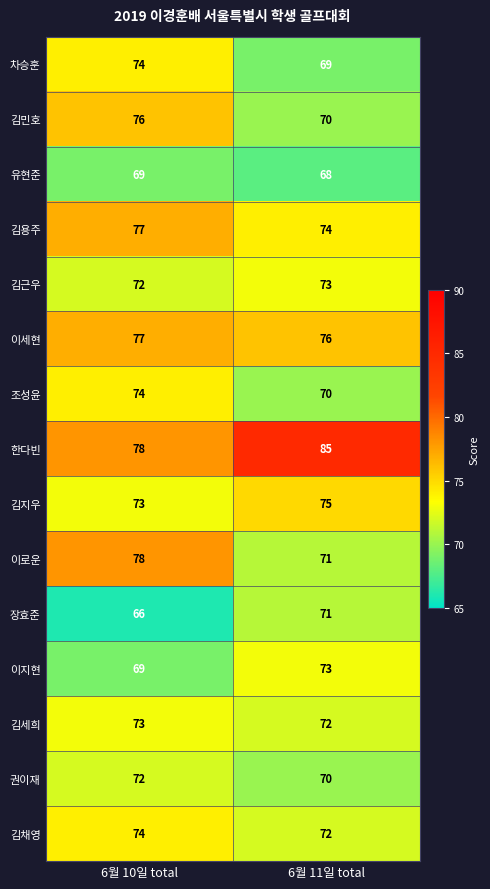

Reading right to left, extract all data points from this chart.

차승훈: 69	74
김민호: 70	76
유현준: 68	69
김용주: 74	77
김근우: 73	72
이세현: 76	77
조성윤: 70	74
한다빈: 85	78
김지우: 75	73
이로운: 71	78
장효준: 71	66
이지현: 73	69
김세희: 72	73
권이재: 70	72
김채영: 72	74